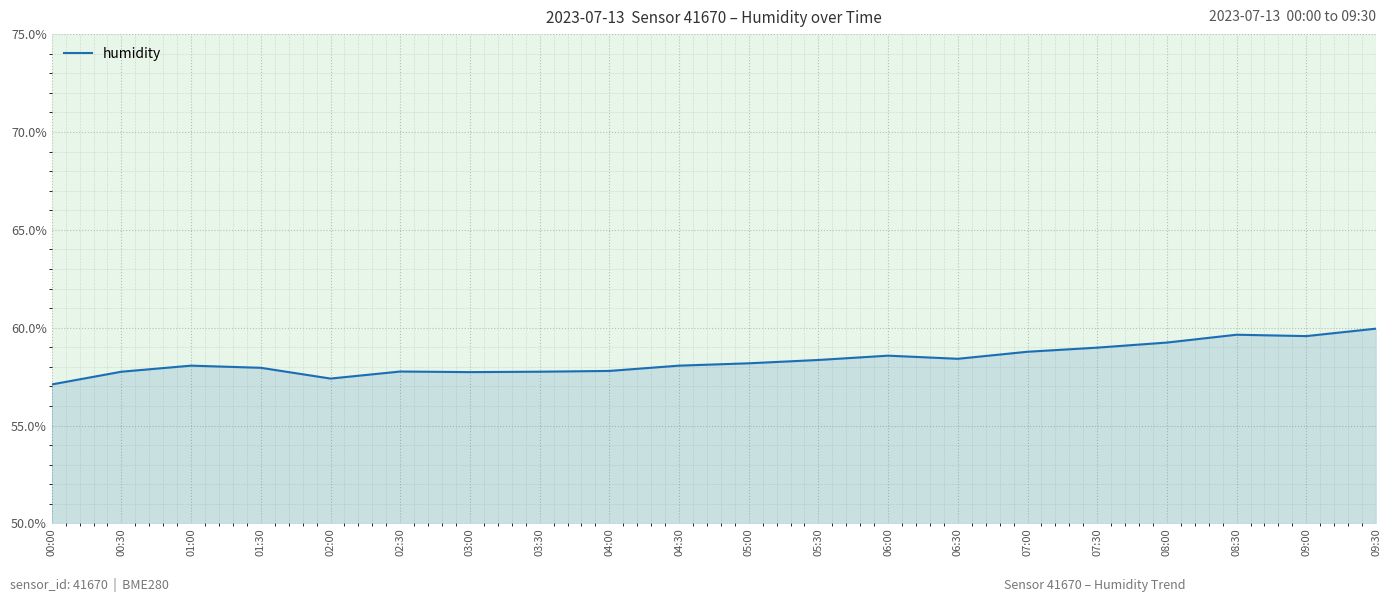

Where is the first local minimum?

02:00